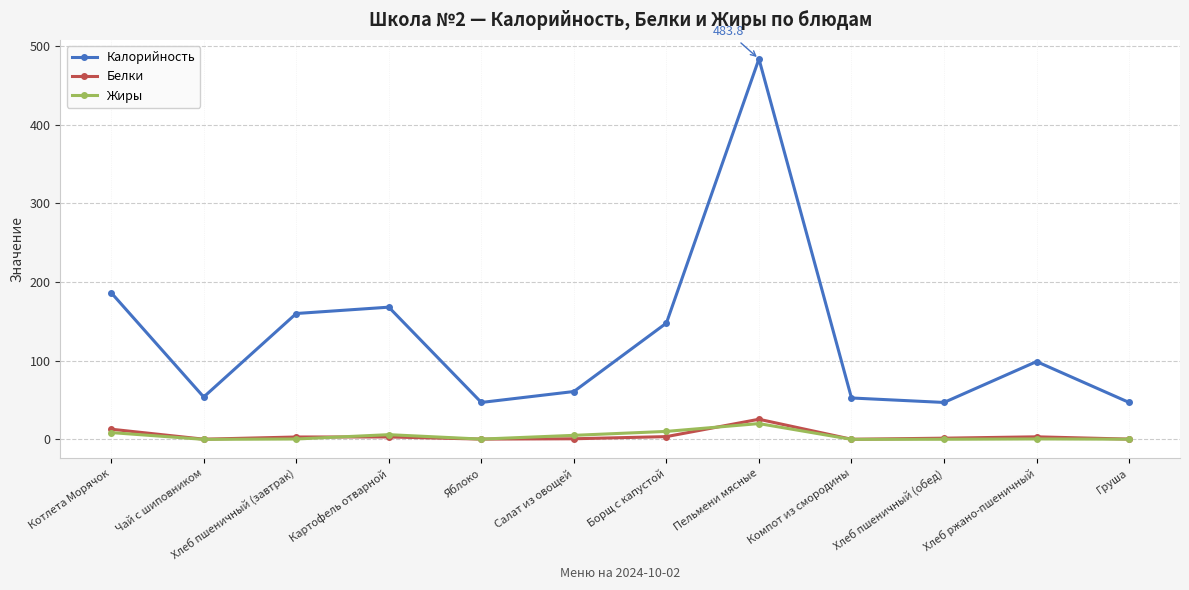

What is the sum of all Белки values?

55.4